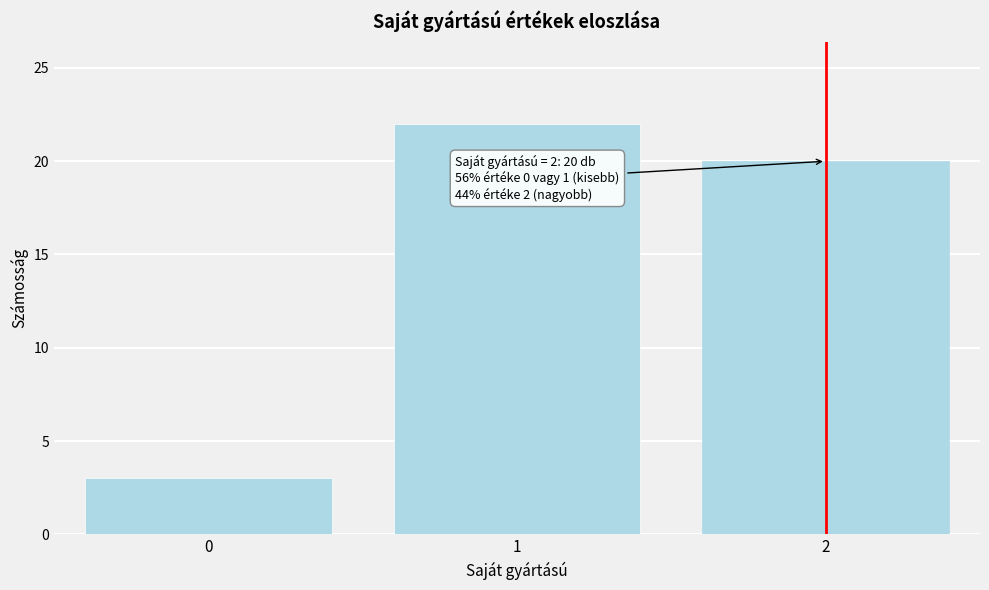

Reading left to right, list all the values displayed in this chart.

0=3	1=22	2=20